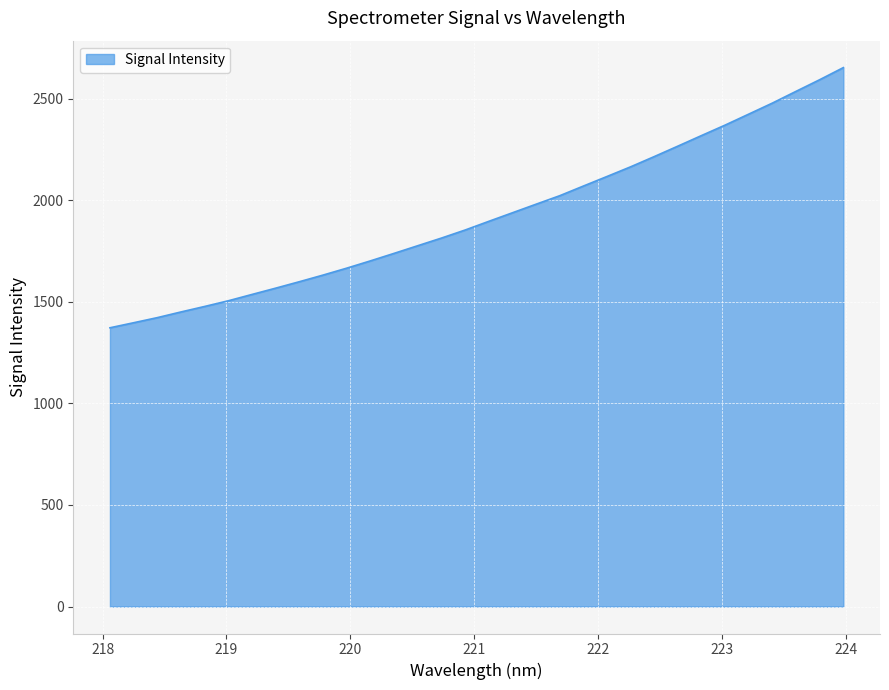

True or false: the data has more than 2 interior local peaks.

False